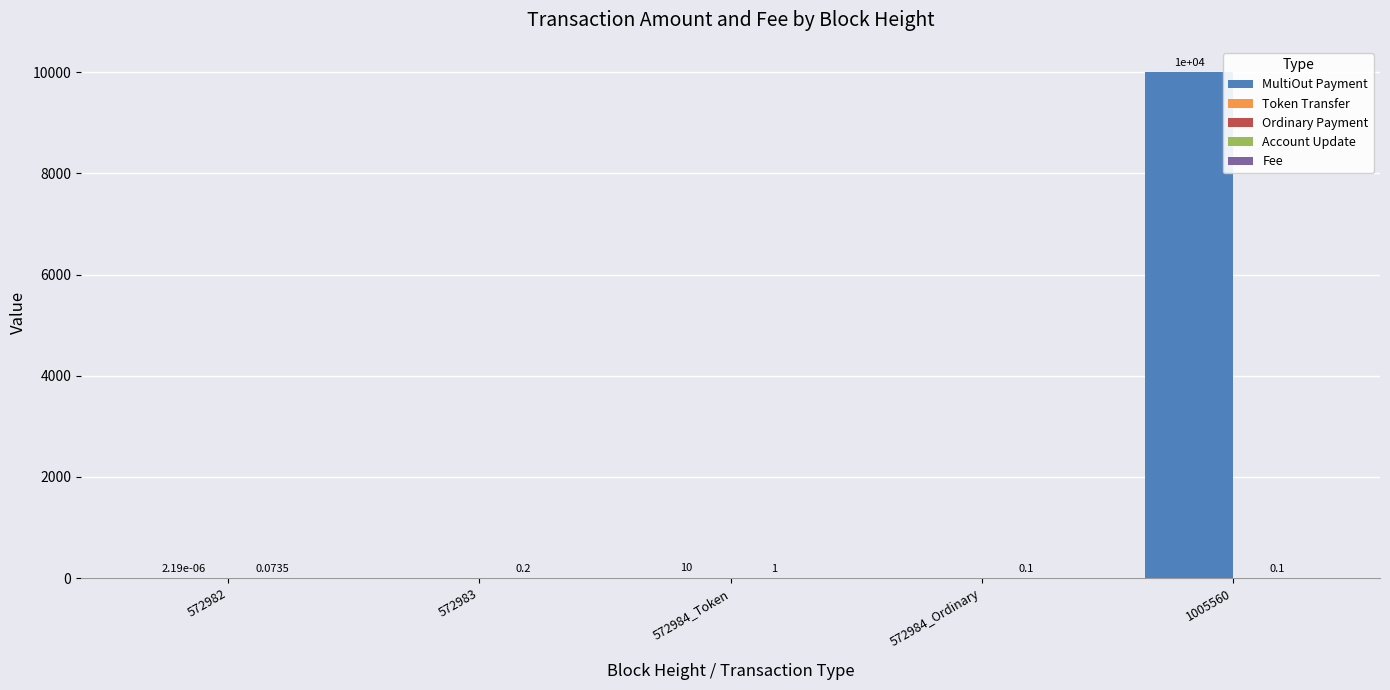

At which category is the sum across all series the highest?

1005560